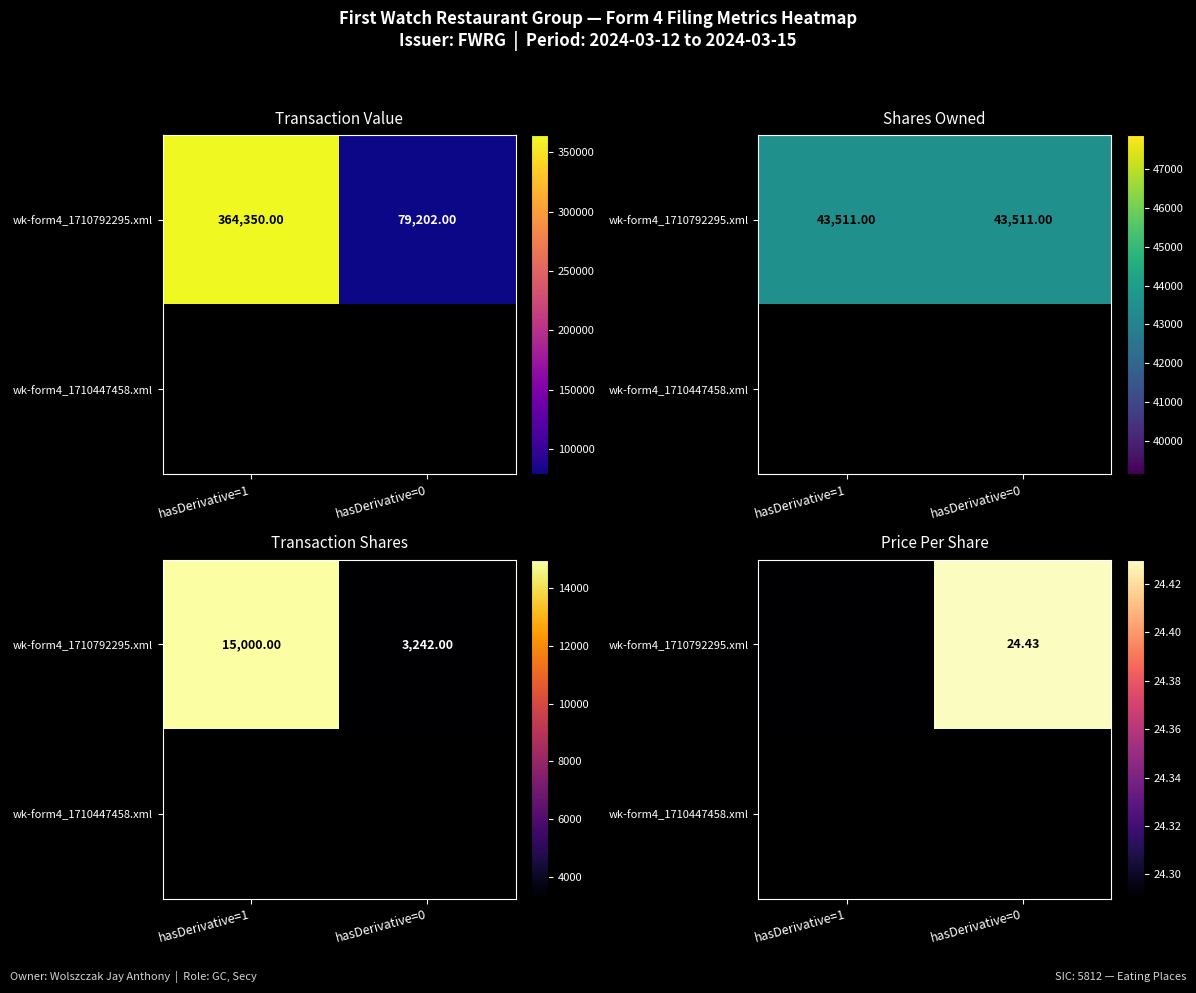

Rank the series by their average value, from highest to lowest.

wk-form4_1710792295.xml, wk-form4_1710447458.xml